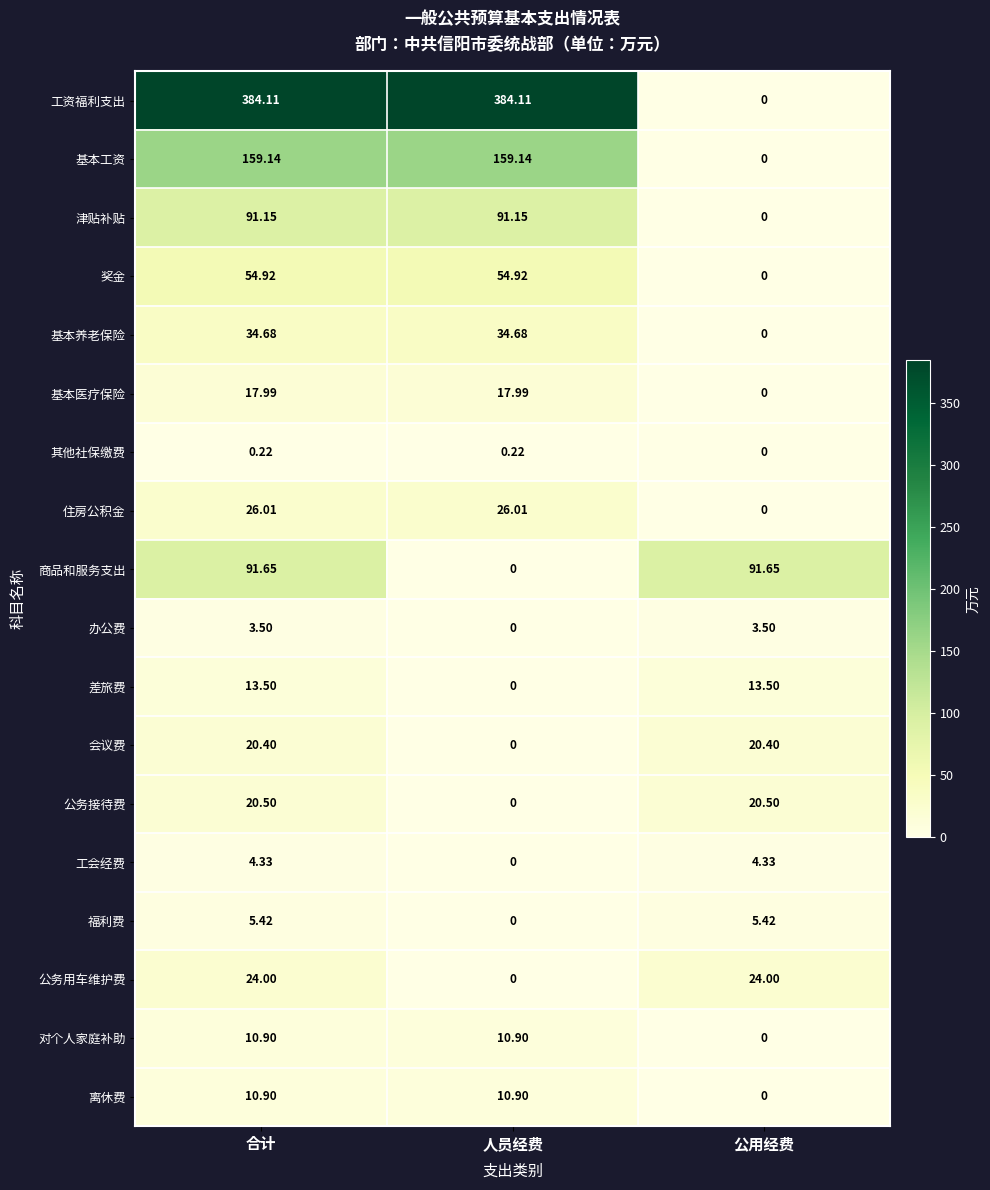

Which series has the widest spread of values?

工资福利支出